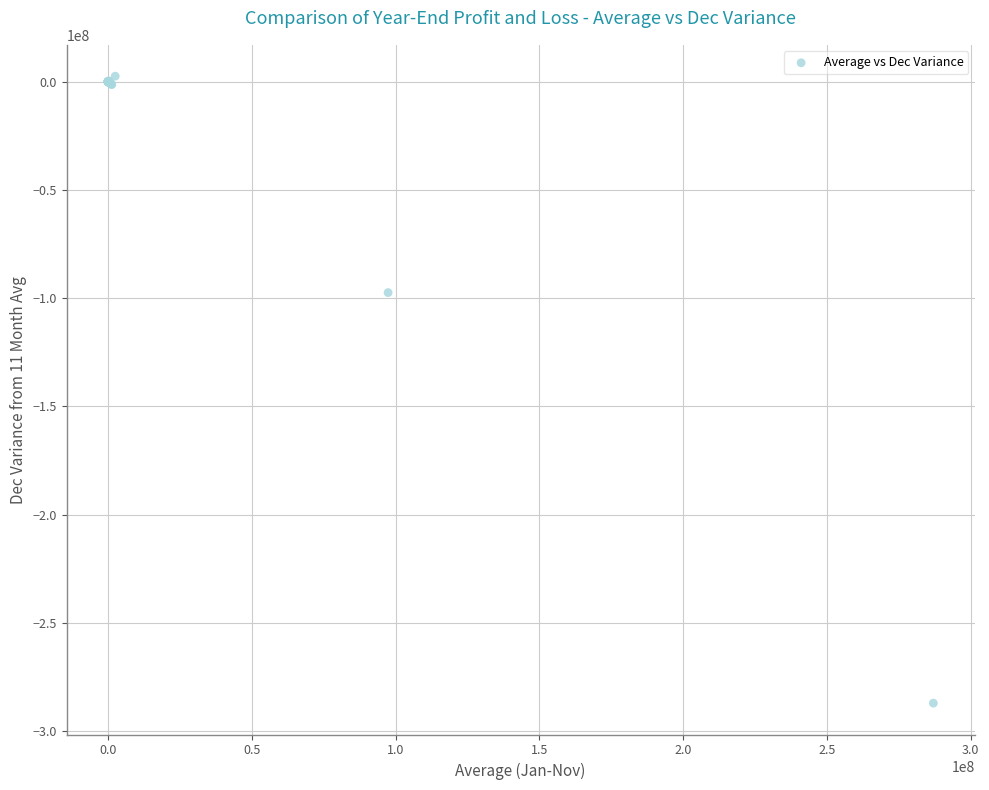

What Y value in the scatter plot is closest to -142231404?

-97413205.7